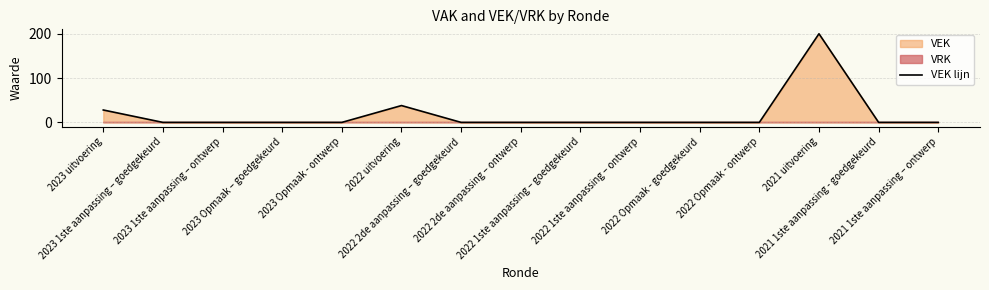

True or false: the data shows 46 at 2023 uitvoering.

False